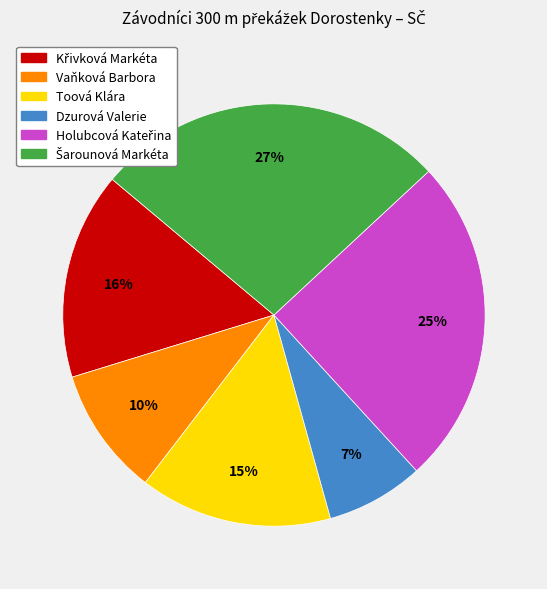

Which slice is the smallest?

Dzurová Valerie